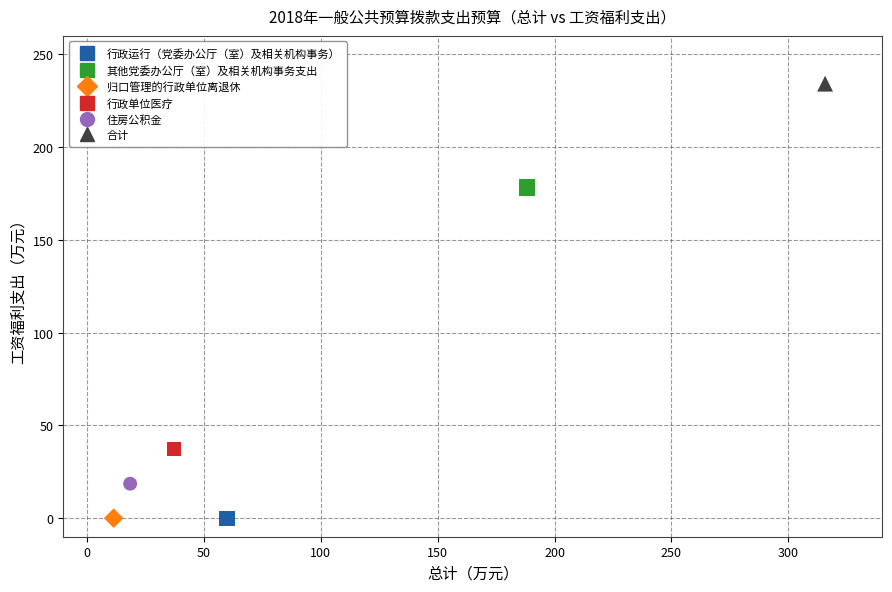

What are all the series names shown in the legend?

行政运行（党委办公厅（室）及相关机构事务）, 其他党委办公厅（室）及相关机构事务支出, 归口管理的行政单位离退休, 行政单位医疗, 住房公积金, 合计